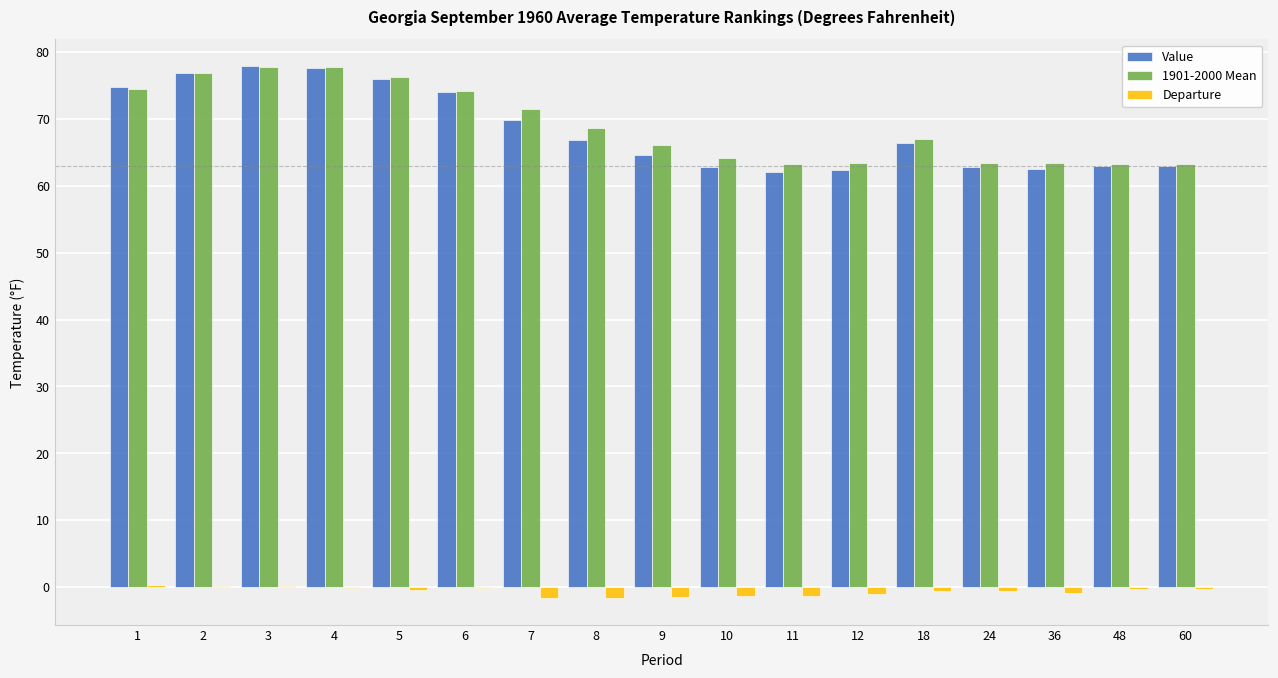

What are all the series names shown in the legend?

Value, 1901-2000 Mean, Departure